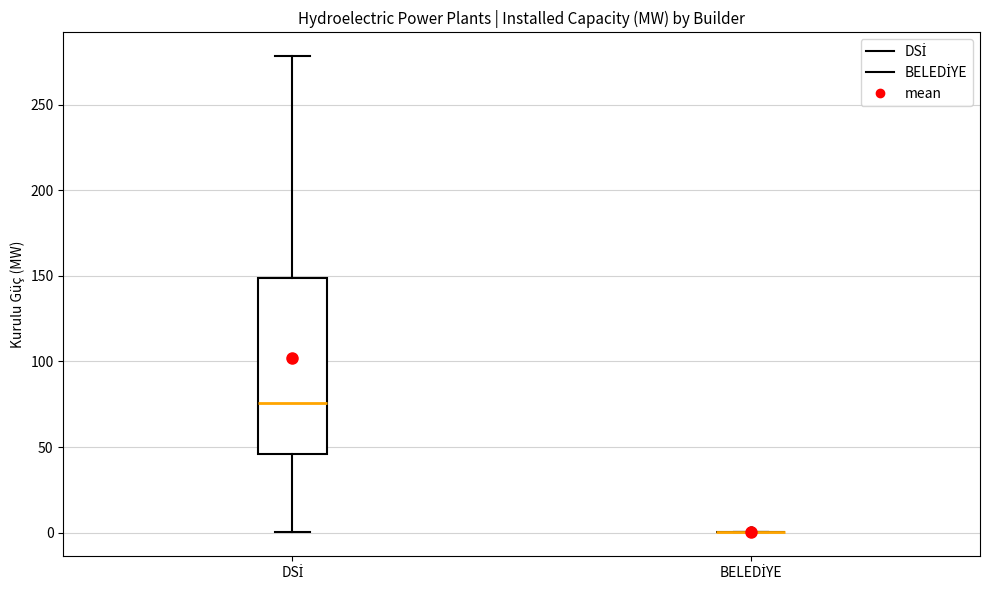

Where is the lower edge of the box for DSİ on the y-axis? The values are not printed on the chart, so give them approximately, as read against the axis.

45